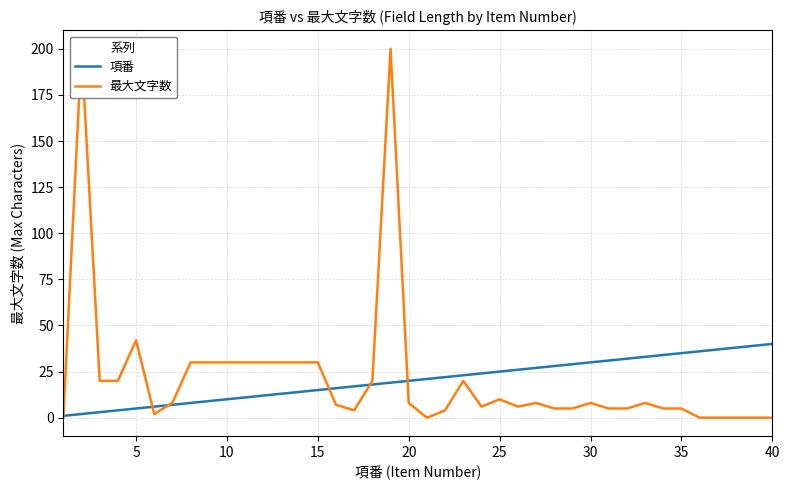

What is the difference between the second highest and second lowest values in the 最大文字数 series?

200